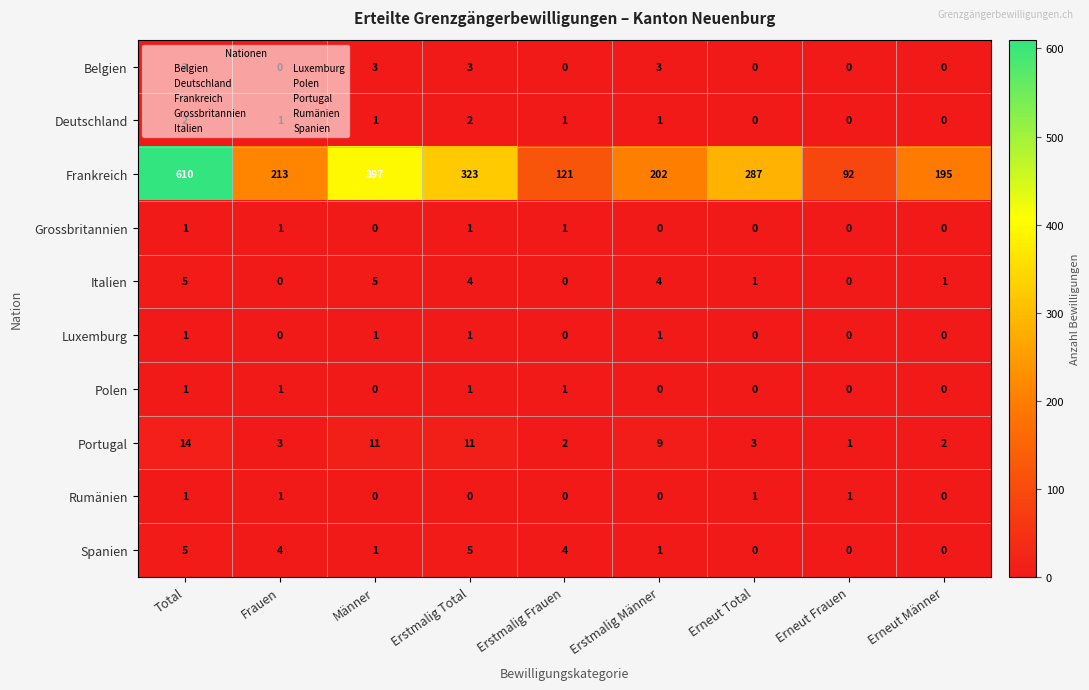

What is the sum of the Spanien values at Frauen and Erstmalig Frauen?

8